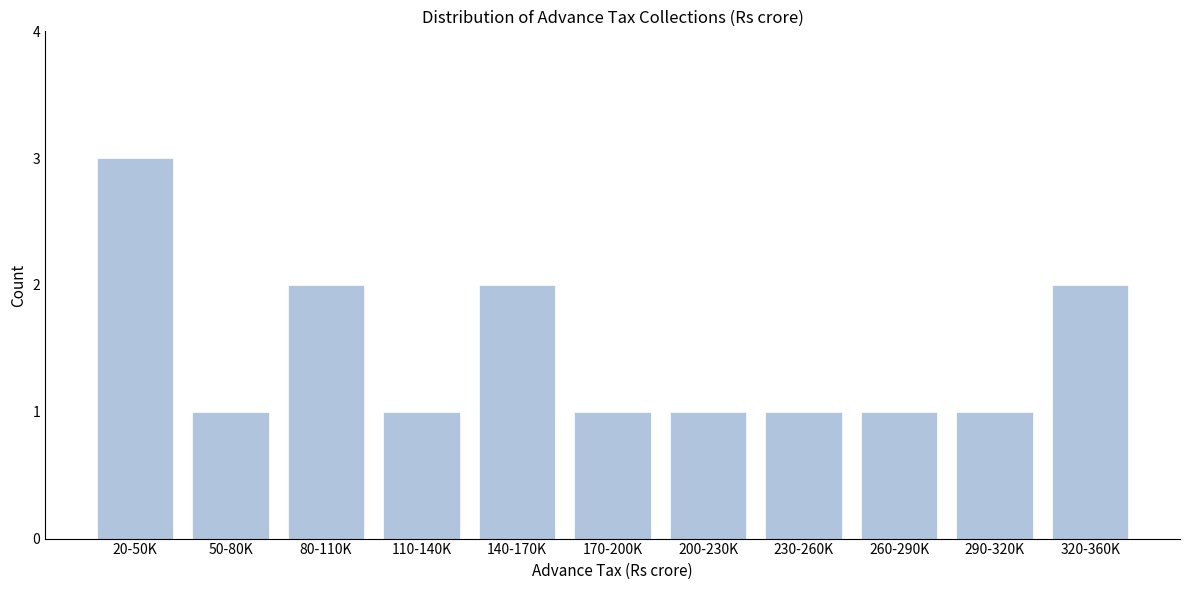

Reading left to right, extract all data points from this chart.

3	1	2	1	2	1	1	1	1	1	2